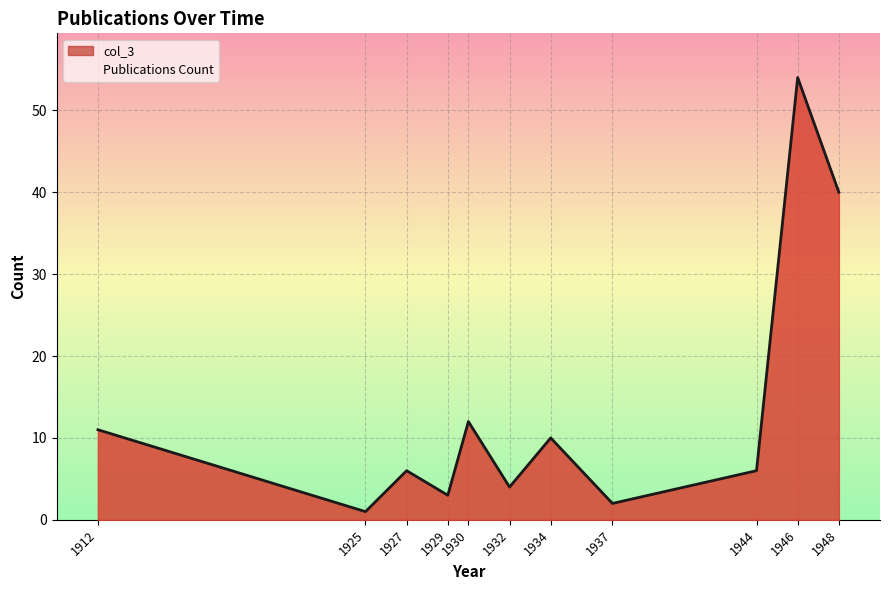

Between 1934 and 1944, which is larger?

1934